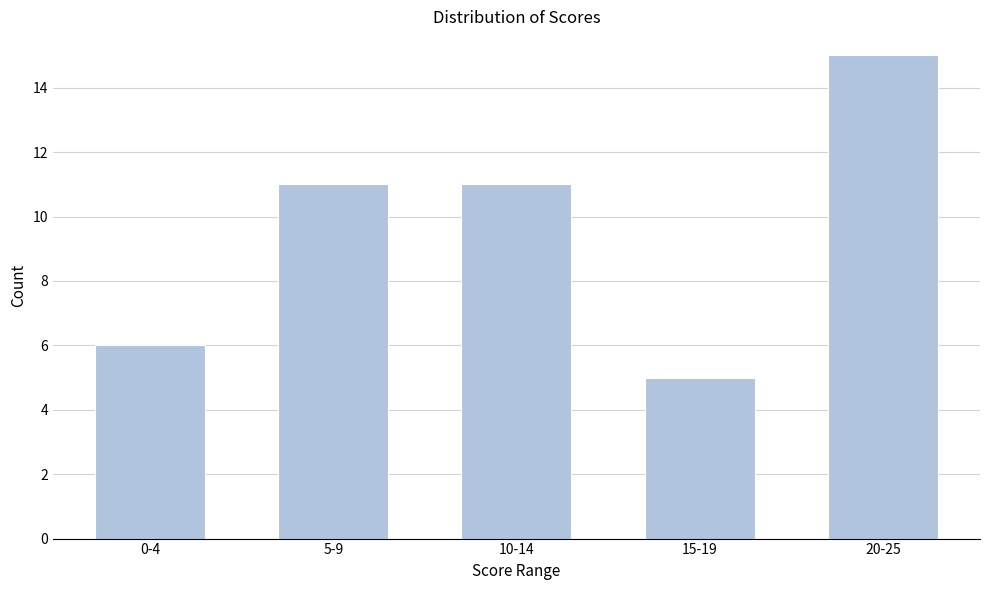

Reading right to left, extract all data points from this chart.

20-25=15	15-19=5	10-14=11	5-9=11	0-4=6